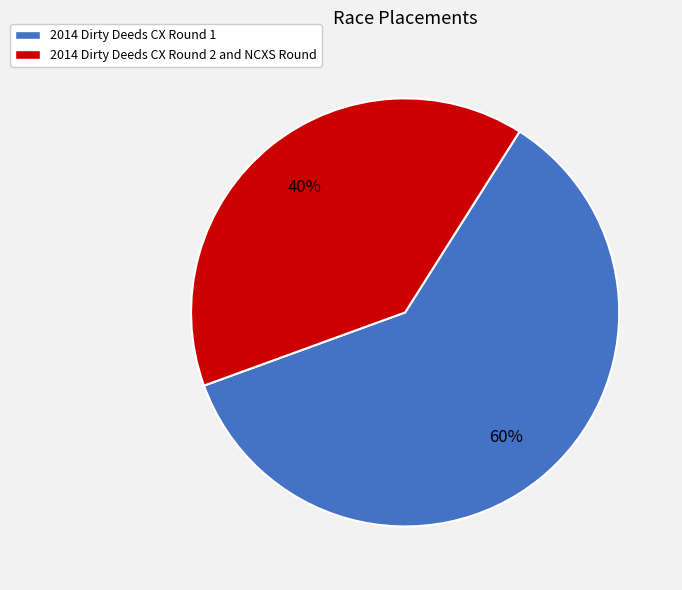

How many segments does this pie chart have?

2